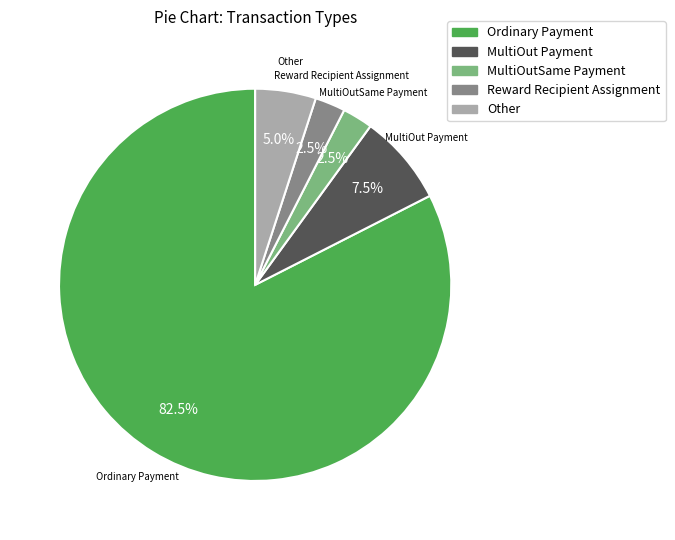

To the nearest percent, what is the difference between the largest and smallest slice percentages?

80%